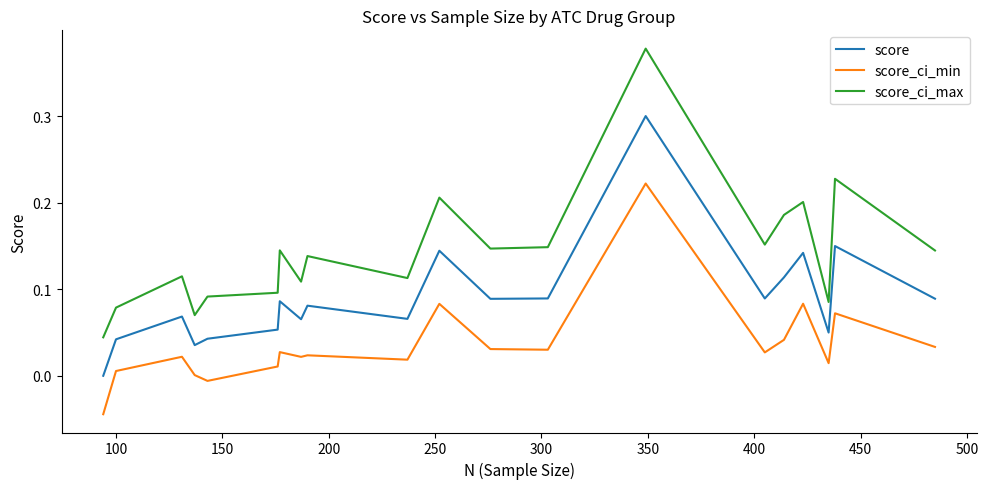

What is the difference between the maximum and minimum values in the score series?

0.3